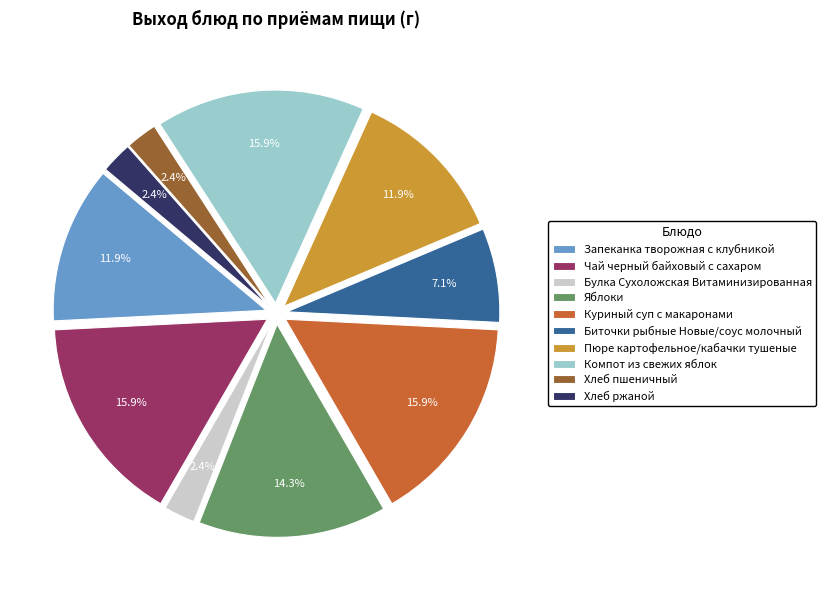

Does Куриный суп с макаронами represent more than half of the total?

No